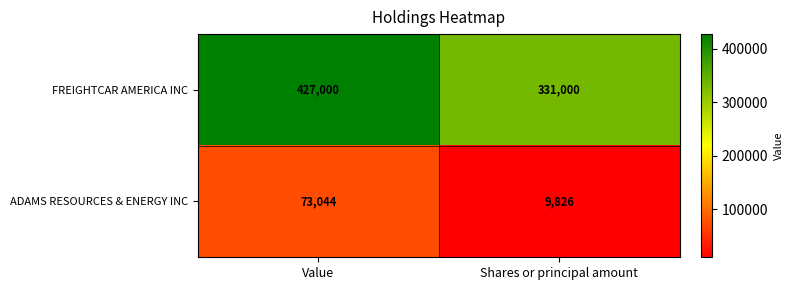

At Shares or principal amount, list the series in order from smallest to largest.

ADAMS RESOURCES & ENERGY INC, FREIGHTCAR AMERICA INC